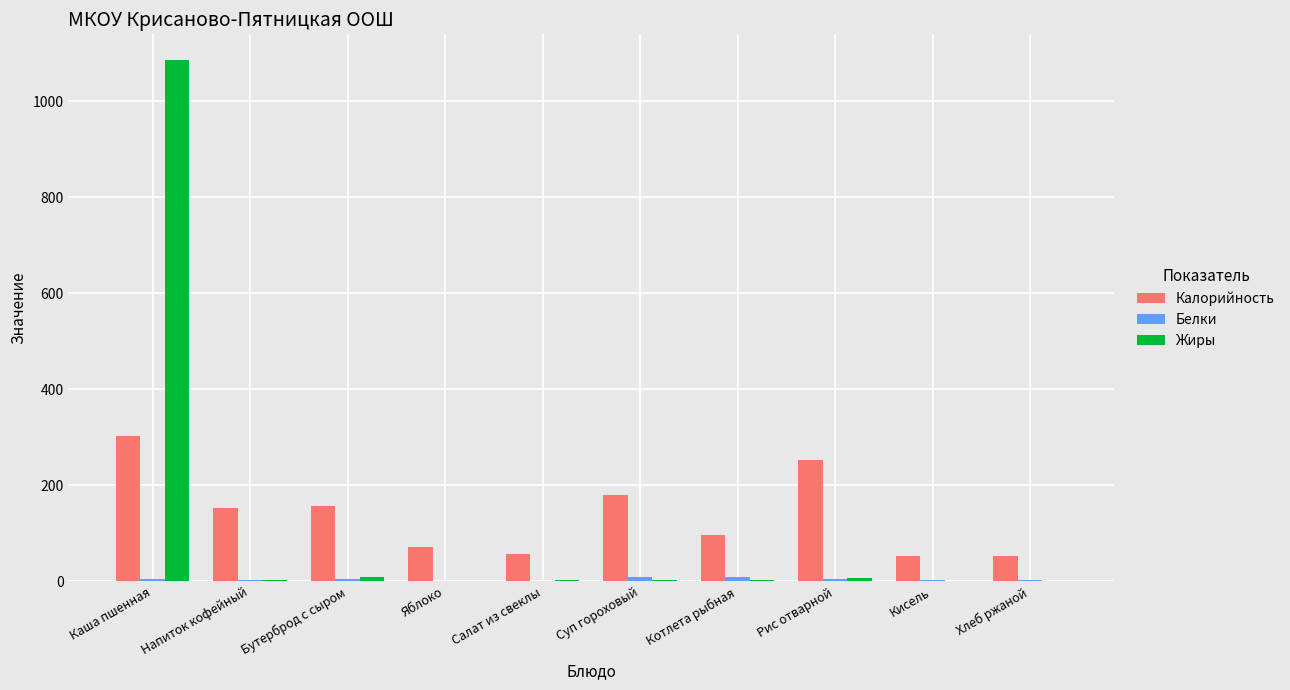

Between Напиток кофейный and Кисель, which series saw the biggest shift?

Калорийность